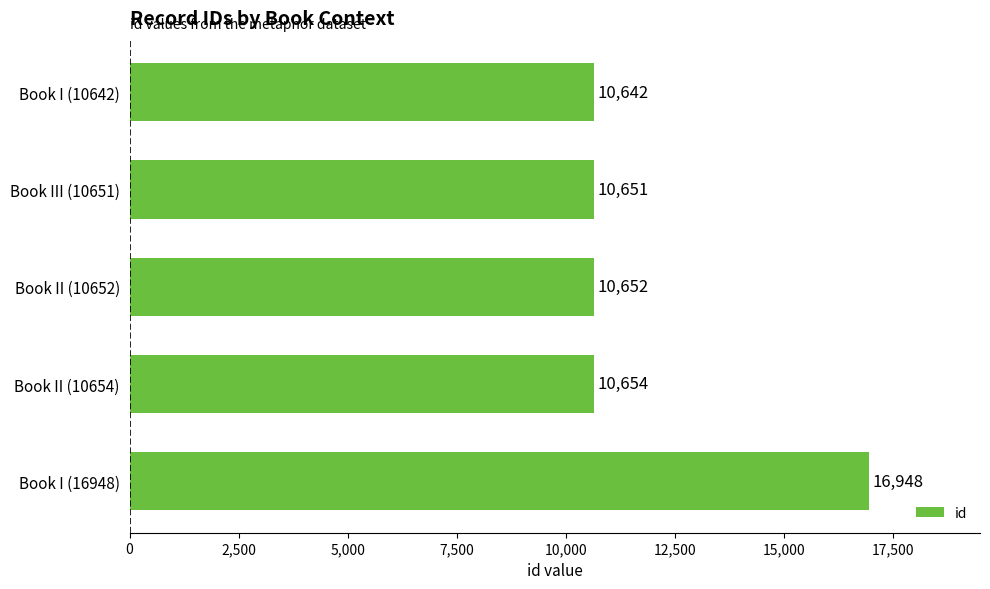

How many bars are there in total?

5